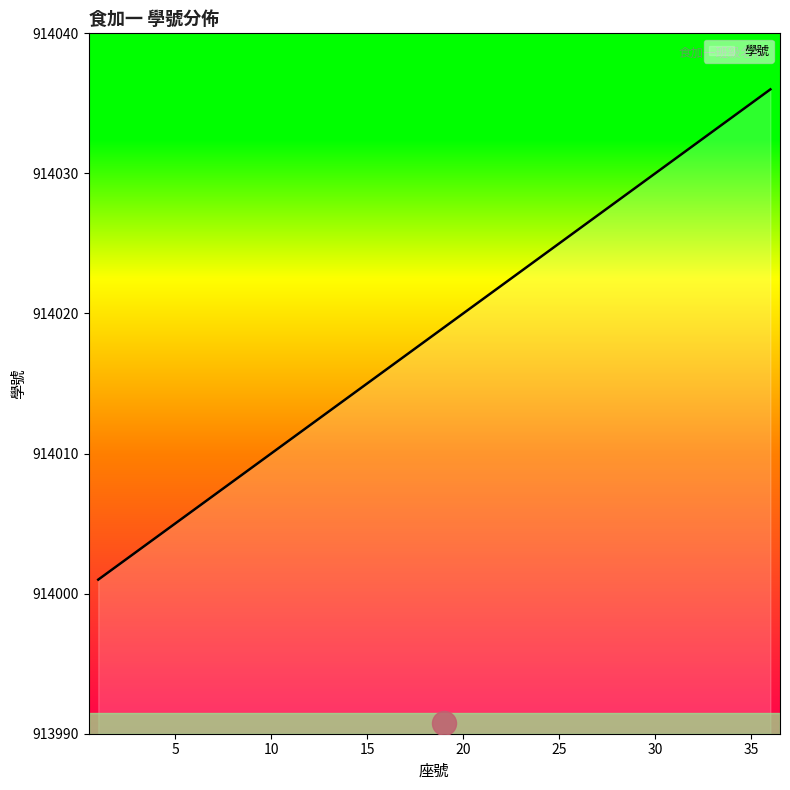

What is the ratio of the value at 1 to the value at 22?

1.0